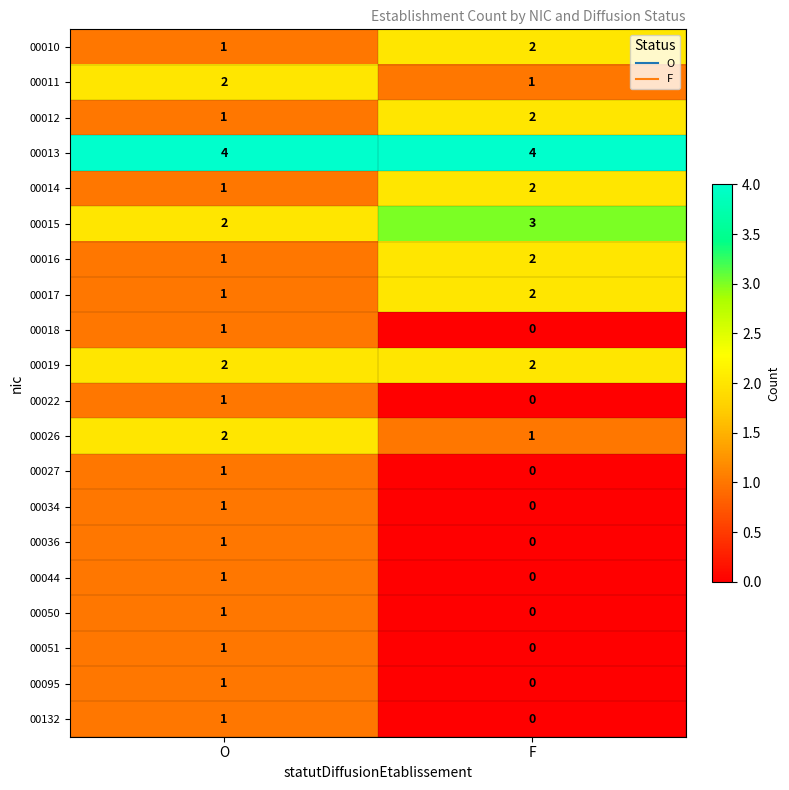

What is the spread (max minus min) of values at F?

4